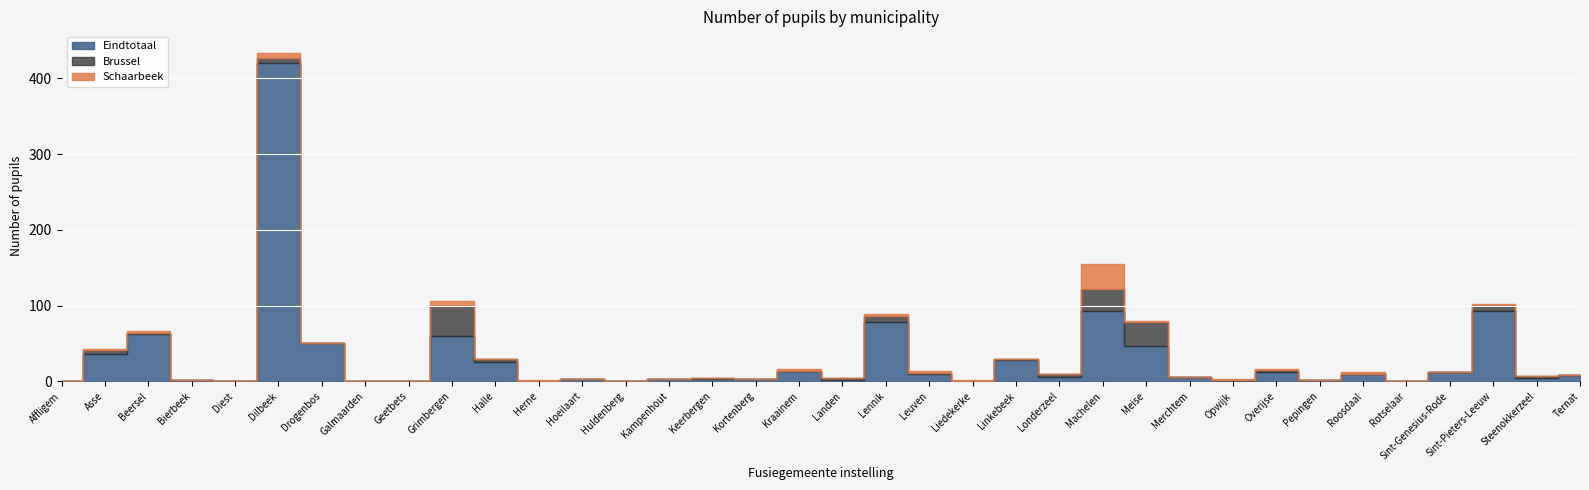

Reading left to right, list all the values displayed in this chart.

Eindtotaal: 1	36	62	2	1	420	51	1	1	60	26	1	3	1	3	3	3	13	2	78	9	1	28	5	93	46	5	2	12	2	9	1	12	93	4	8
Brussel: 0	5	2	0	0	7	0	0	0	39	3	0	0	0	0	1	0	0	2	8	2	0	1	4	29	32	0	0	3	0	0	0	0	8	3	0
Schaarbeek: 0	1	2	0	0	6	0	0	0	7	0	1	0	0	0	0	0	3	0	3	3	1	0	1	33	2	1	1	1	0	3	0	0	1	0	0